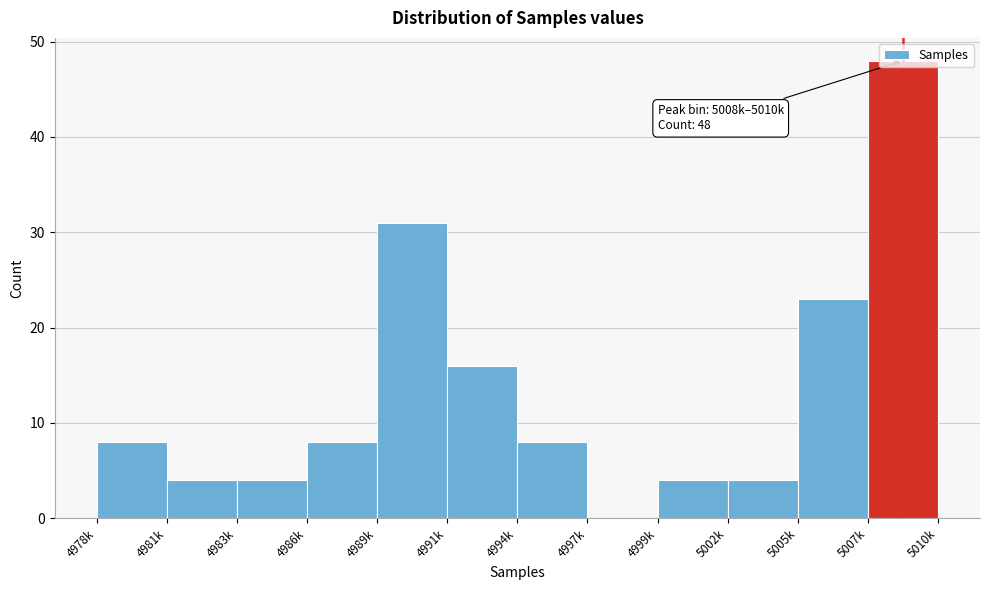

Which has a higher value, 4983k or 4986k?

4986k